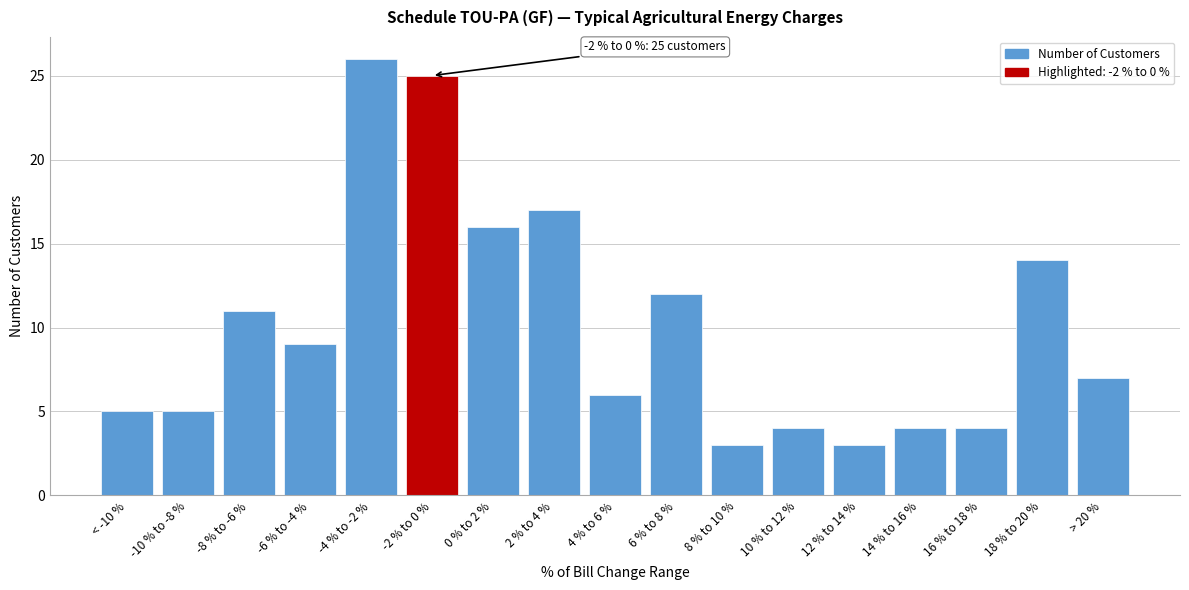

Reading left to right, list all the values displayed in this chart.

< -10 %=5	-10 % to -8 %=5	-8 % to -6 %=11	-6 % to -4 %=9	-4 % to -2 %=26	-2 % to 0 %=25	0 % to 2 %=16	2 % to 4 %=17	4 % to 6 %=6	6 % to 8 %=12	8 % to 10 %=3	10 % to 12 %=4	12 % to 14 %=3	14 % to 16 %=4	16 % to 18 %=4	18 % to 20 %=14	> 20 %=7